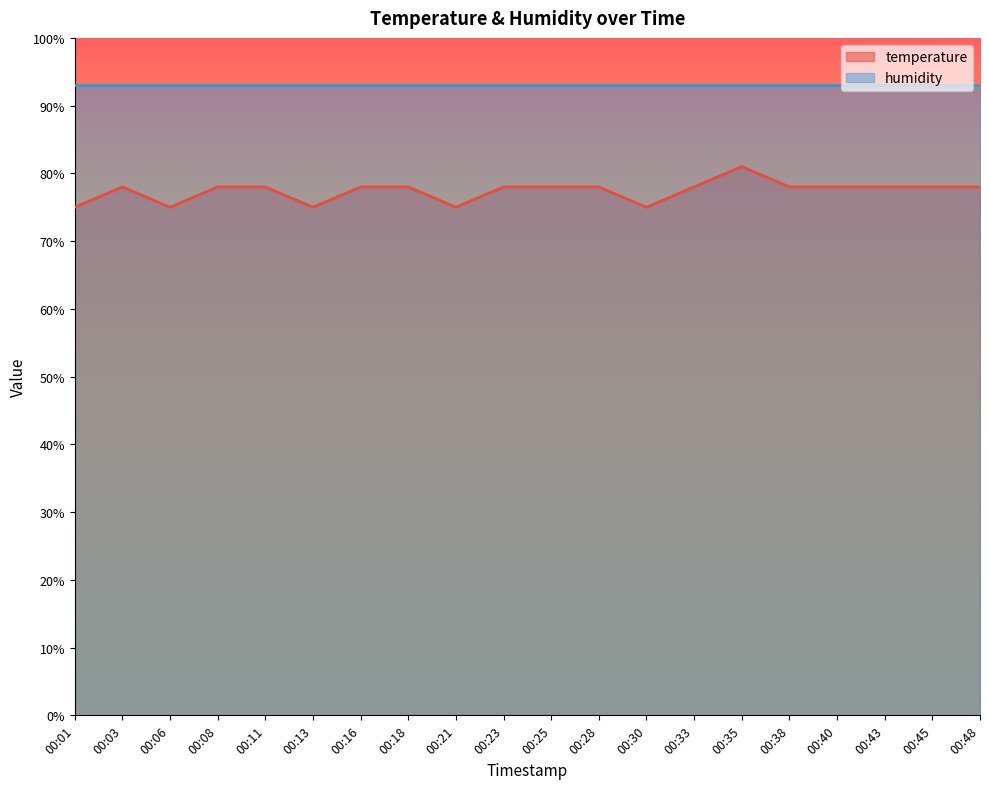

How many lines are shown in the chart?

2